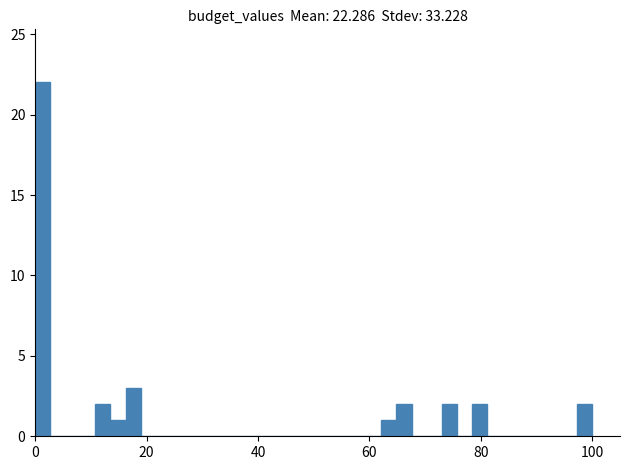

Read against the x-axis, roughly where is the centre of the tallest bar?

2